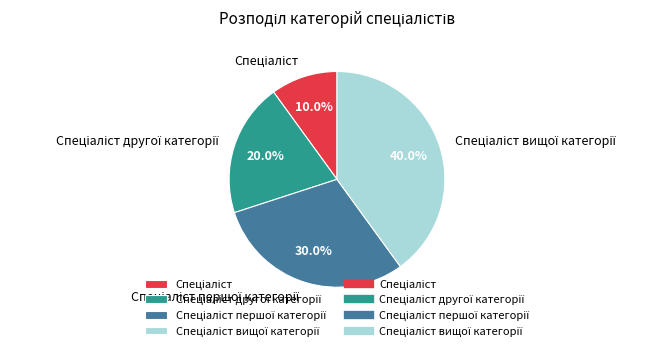

Does any single category account for the majority?

No